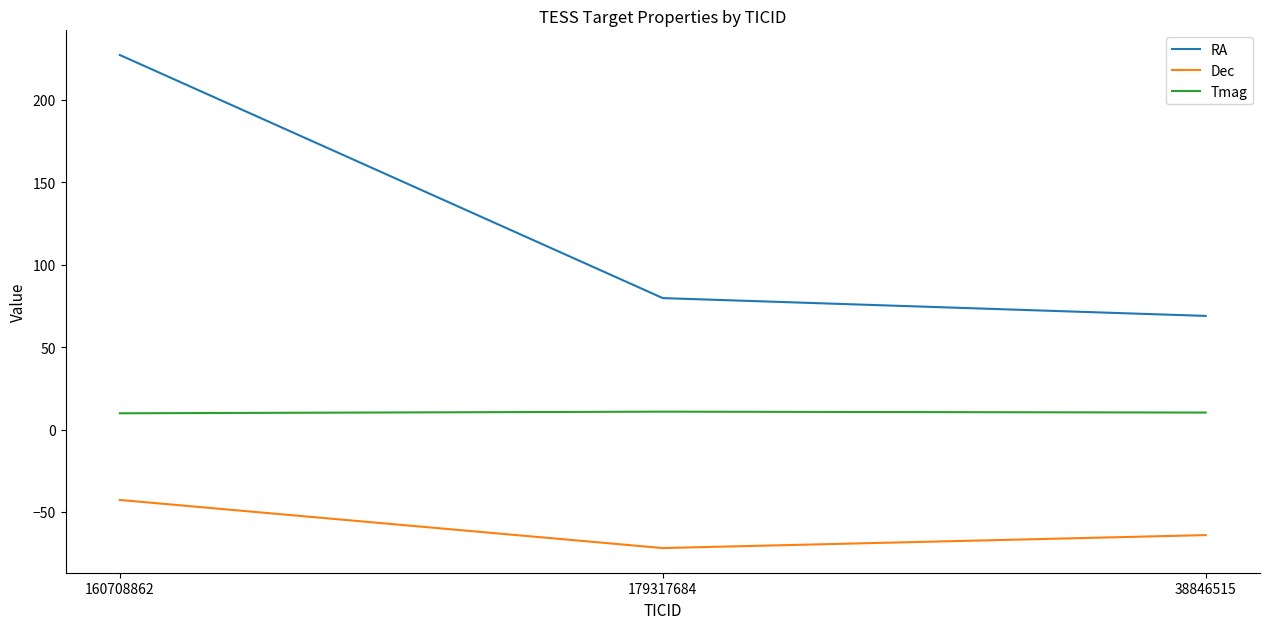

What is the sum of all RA values?

376.0